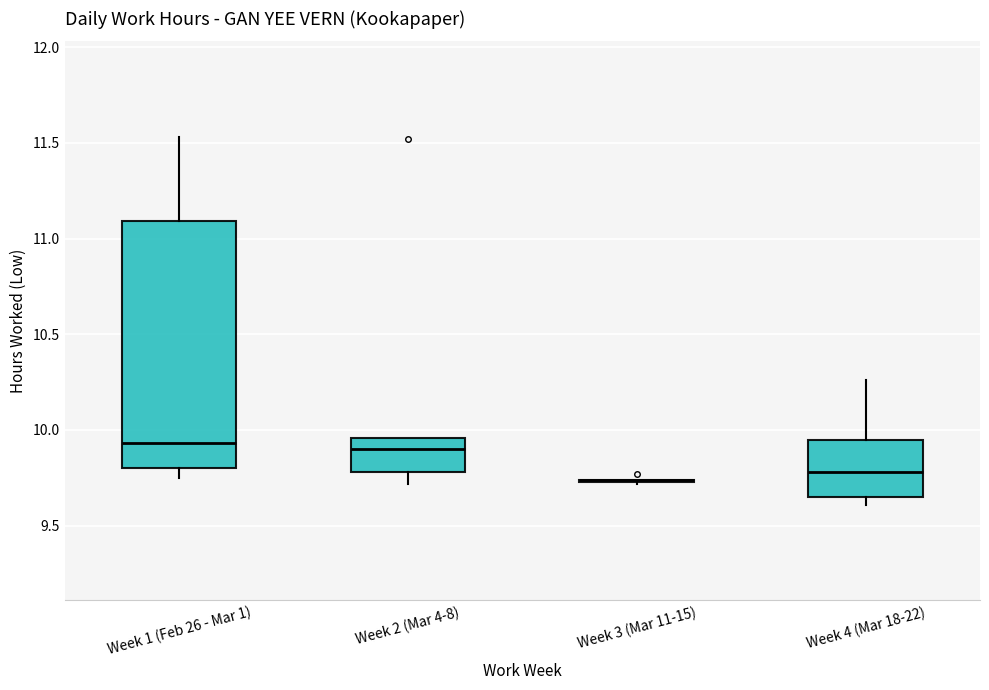

Reading left to right, read every box against the y-axis: the position of its median line, the range the box covers, and the ends of its whiskers. The values are not printed on the chart, so give them approximately, as read against the axis.

Week 1 (Feb 26 - Mar 1): median 9.95, box 9.80 to 11.10, whiskers 9.75 to 11.55
Week 2 (Mar 4-8): median 9.90, box 9.80 to 9.95, whiskers 9.70 to 9.95
Week 3 (Mar 11-15): box collapsed to a line at 9.75, whiskers 9.70 to 9.75
Week 4 (Mar 18-22): median 9.80, box 9.65 to 9.95, whiskers 9.60 to 10.25